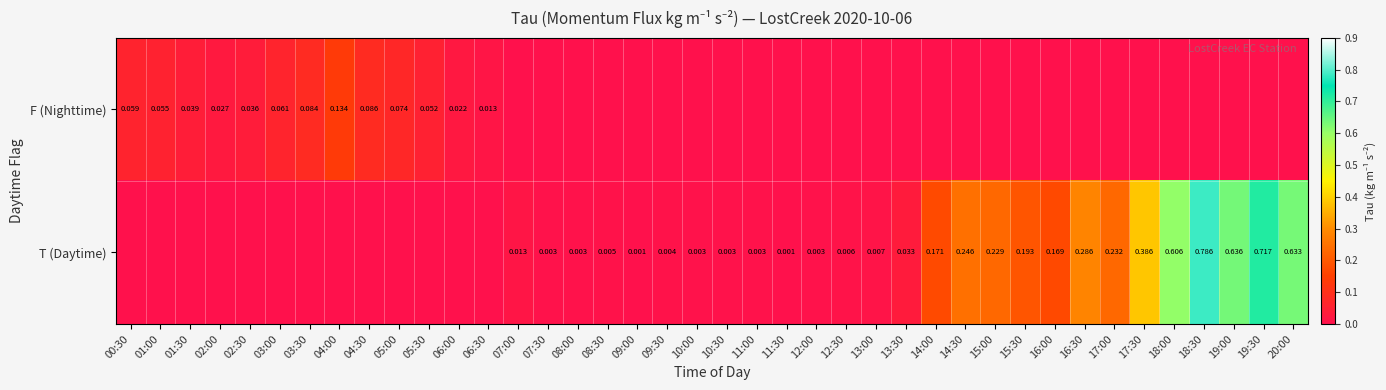

Is the value of F (Nighttime) at 01:30 greater than the value of T (Daytime) at 19:00?

No